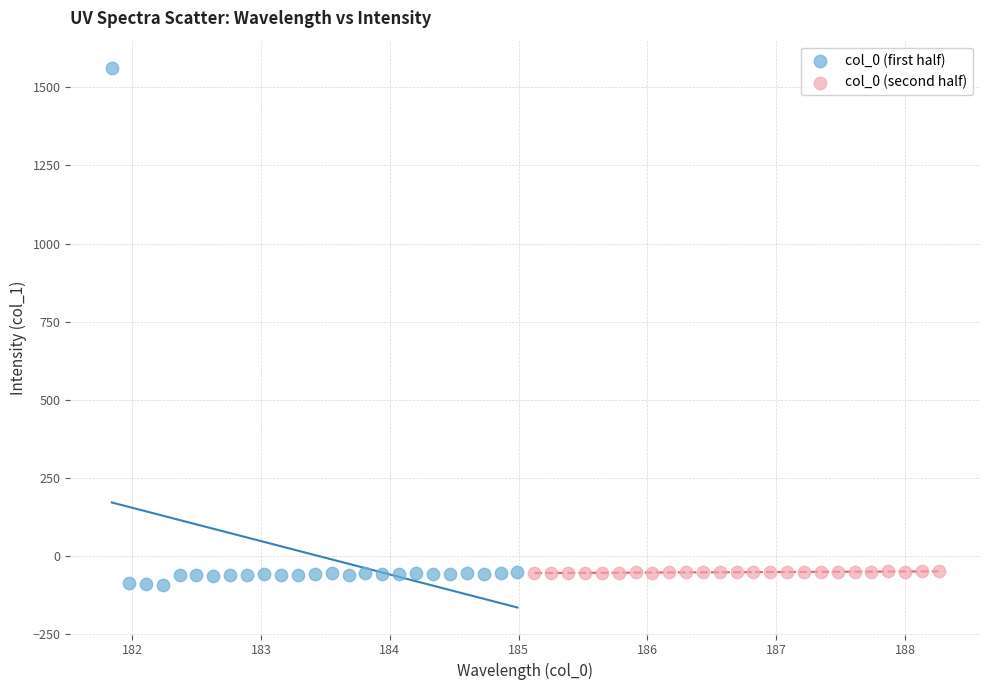

Which series has the largest Y range (max minus min)?

col_0 (first half)